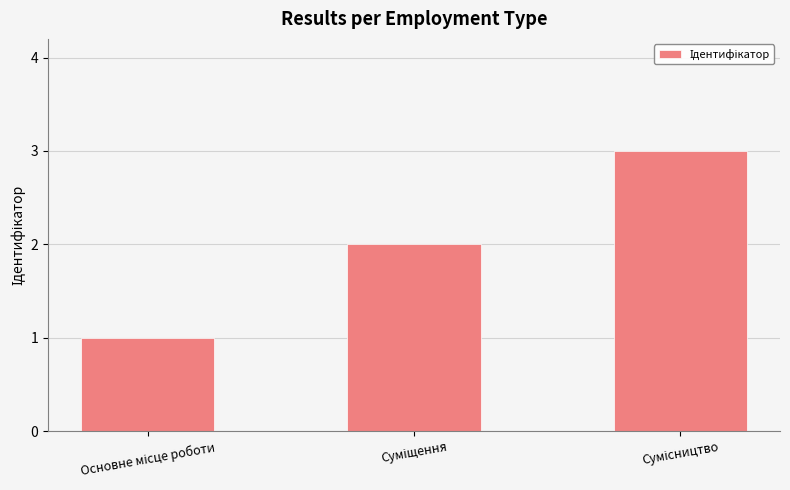

What is the greatest value displayed?

3